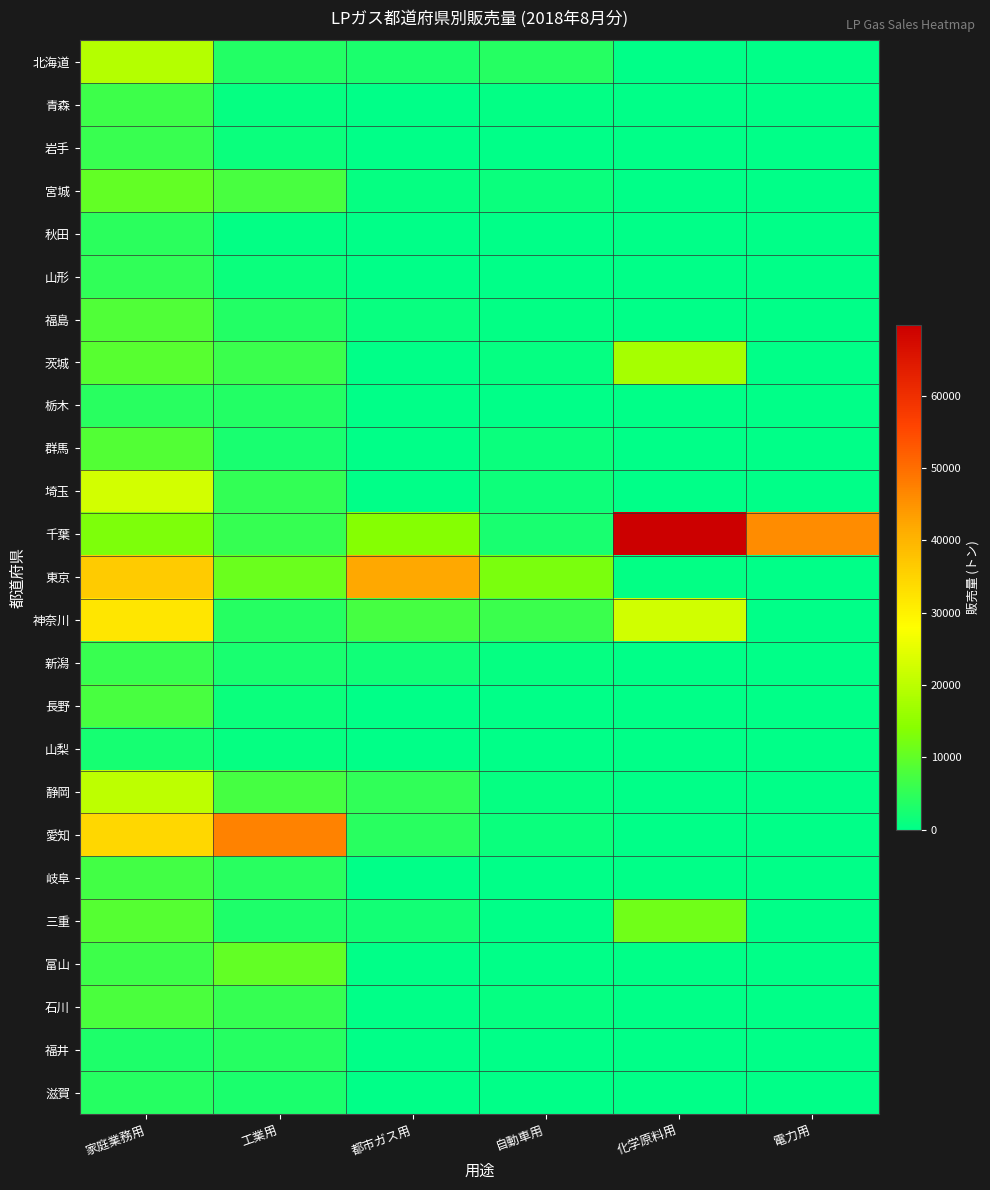

Which category has the highest value across all series?

化学原料用